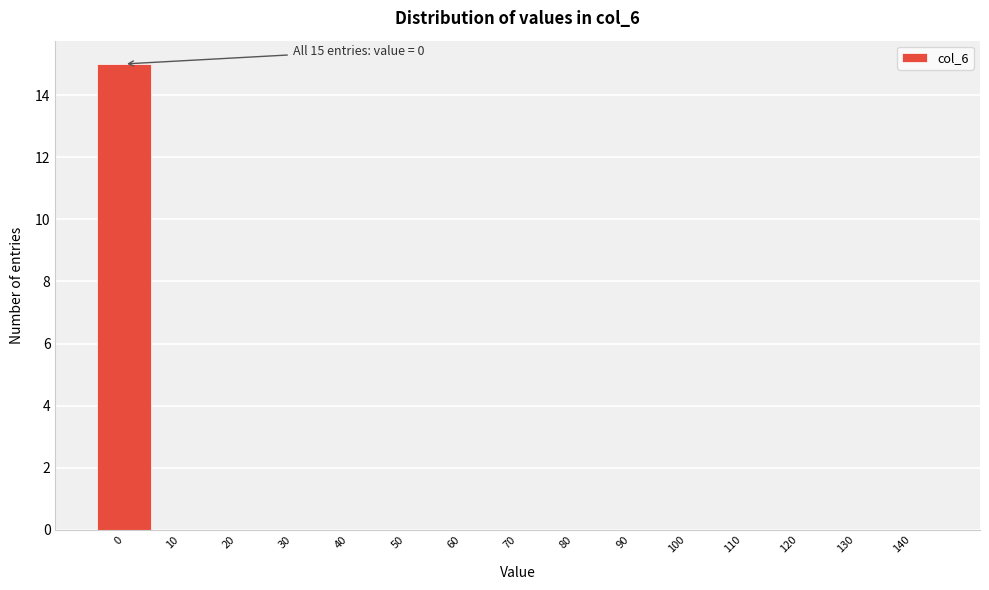

Reading right to left, extract all data points from this chart.

140=0	130=0	120=0	110=0	100=0	90=0	80=0	70=0	60=0	50=0	40=0	30=0	20=0	10=0	0=15